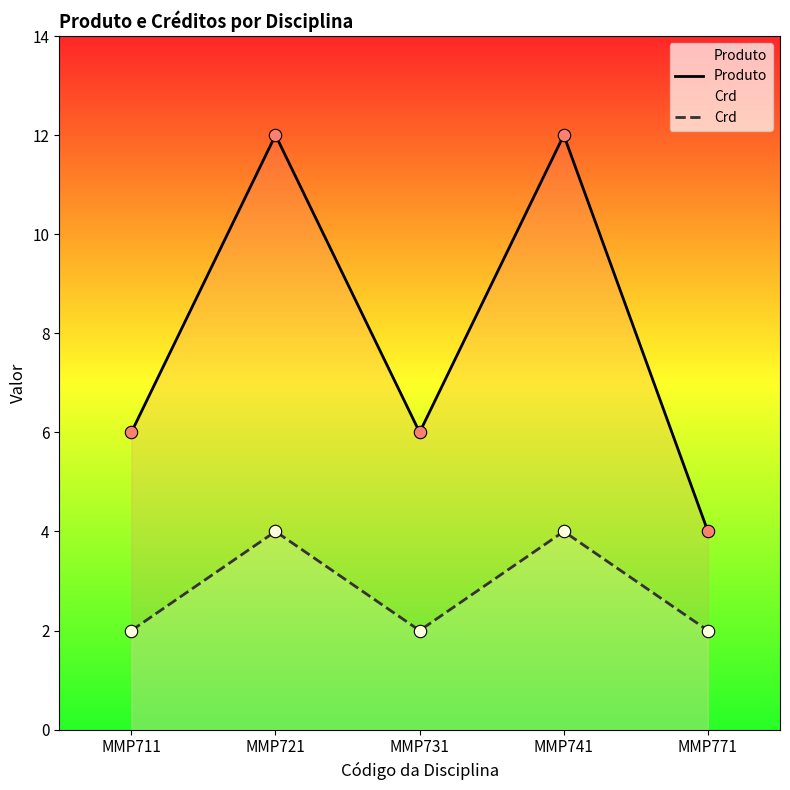

Which series has the widest spread of Y values?

Produto